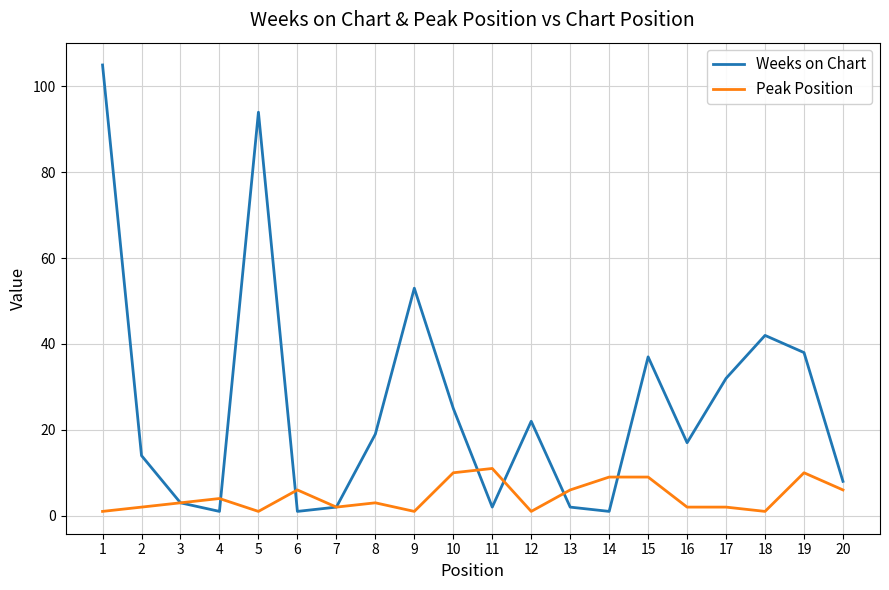

At 17, list the series in order from smallest to largest.

Peak Position, Weeks on Chart